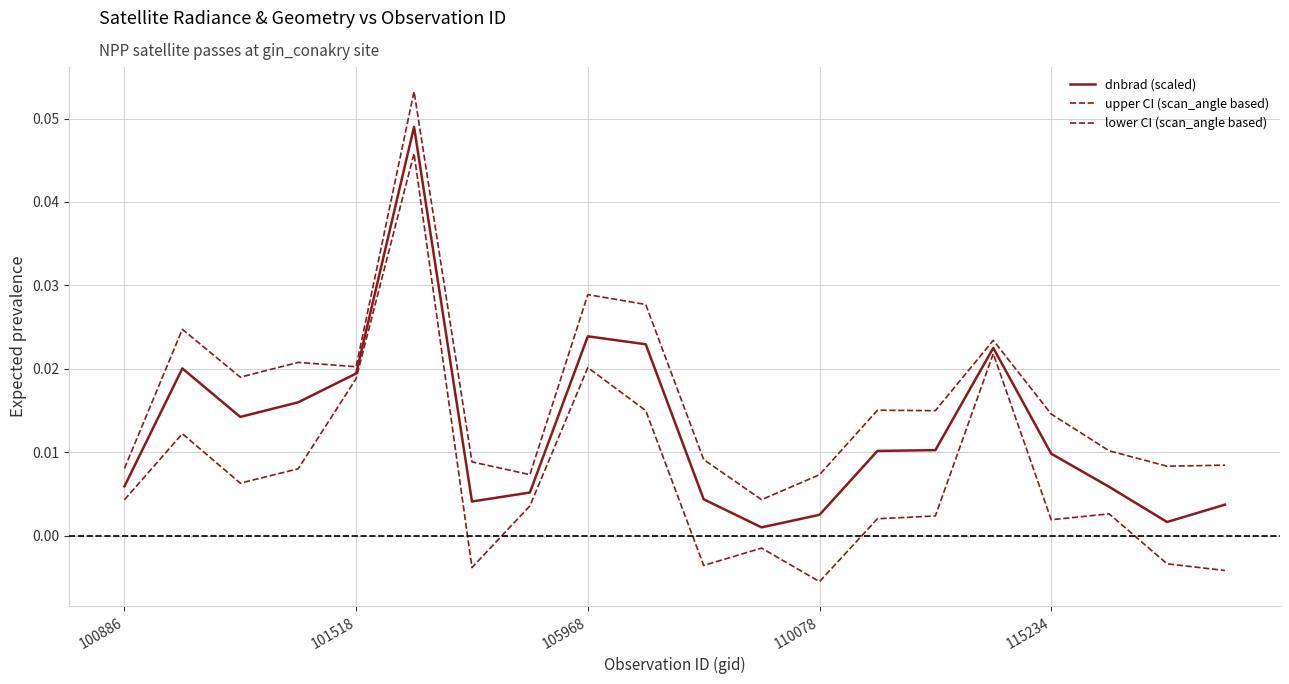

How many lines are shown in the chart?

3